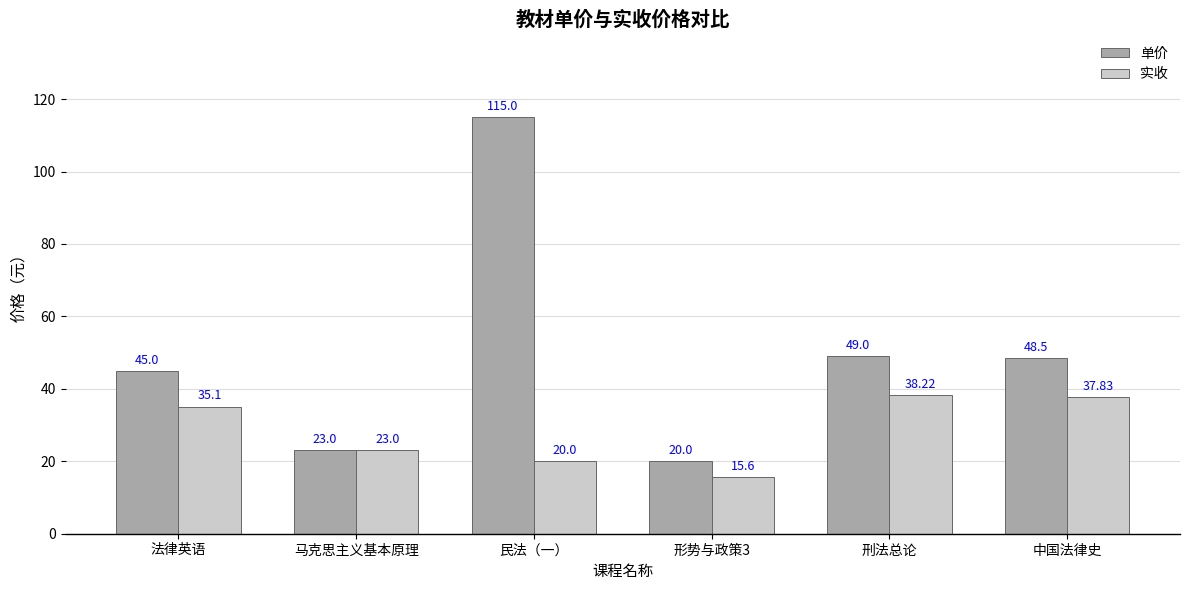

Reading left to right, what are all the values shown in this chart?

单价: 45.0	23.0	115.0	20.0	49.0	48.5
实收: 35.1	23.0	20.0	15.6	38.2	37.8